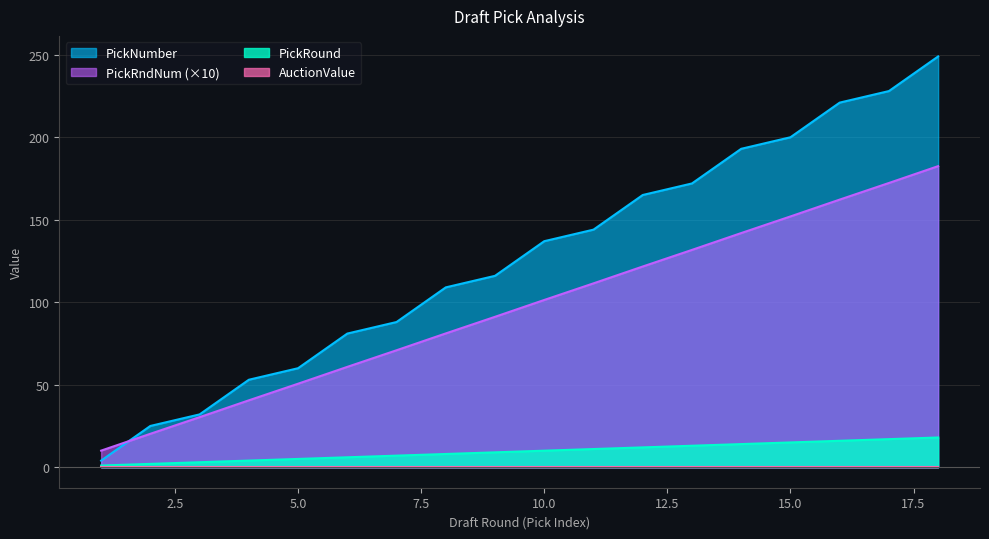

How many lines are shown in the chart?

4